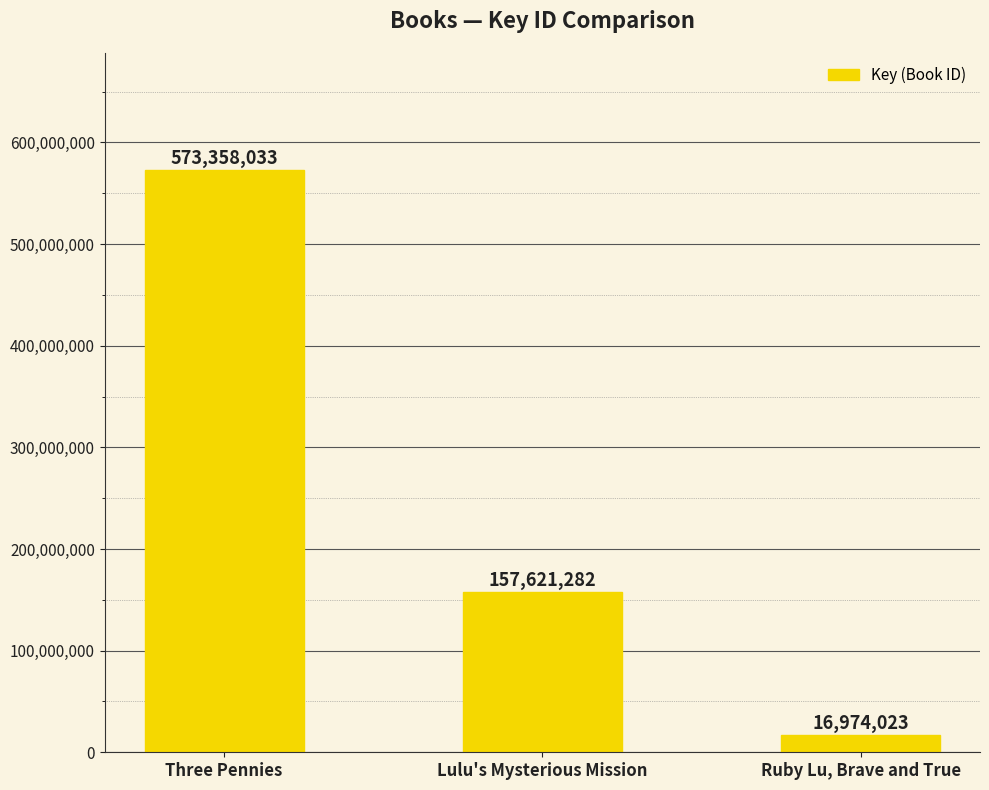

Rank the categories by value from lowest to highest.

Ruby Lu, Brave and True, Lulu's Mysterious Mission, Three Pennies